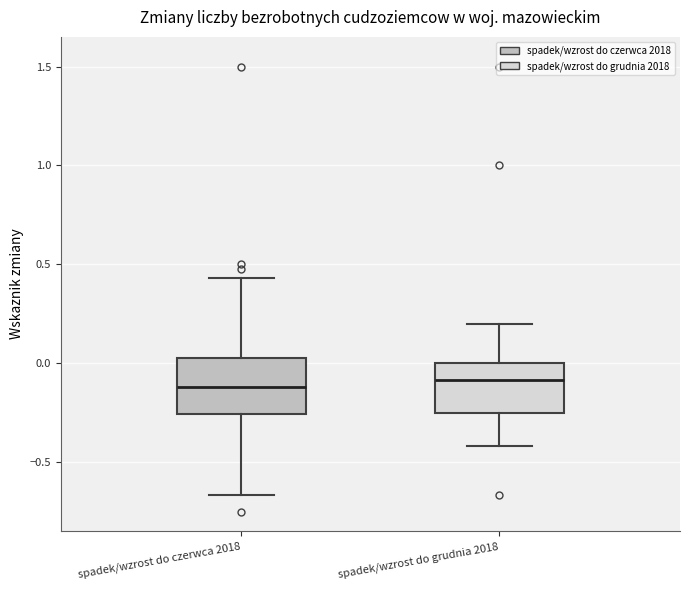

Reading left to right, read every box against the y-axis: the position of its median line, the range the box covers, and the ends of its whiskers. The values are not printed on the chart, so give them approximately, as read against the axis.

spadek/wzrost do czerwca 2018: median -0.10, box -0.25 to 0.05, whiskers -0.65 to 0.45
spadek/wzrost do grudnia 2018: median -0.10, box -0.25 to 0.00, whiskers -0.40 to 0.20